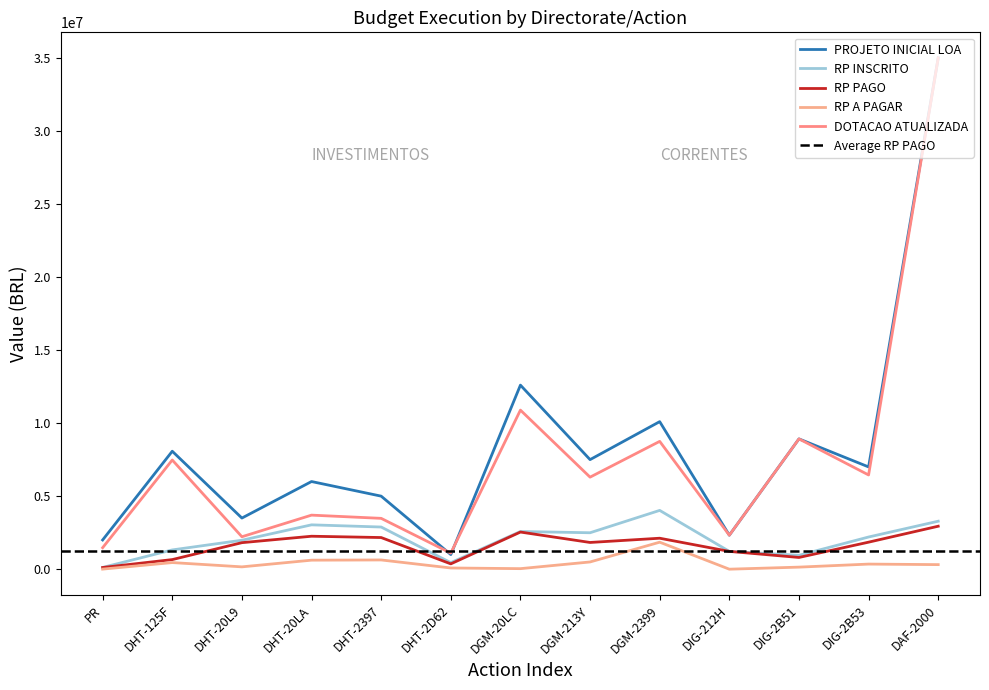

What are all the series names shown in the legend?

PROJETO INICIAL LOA, RP INSCRITO, RP PAGO, RP A PAGAR, DOTACAO ATUALIZADA